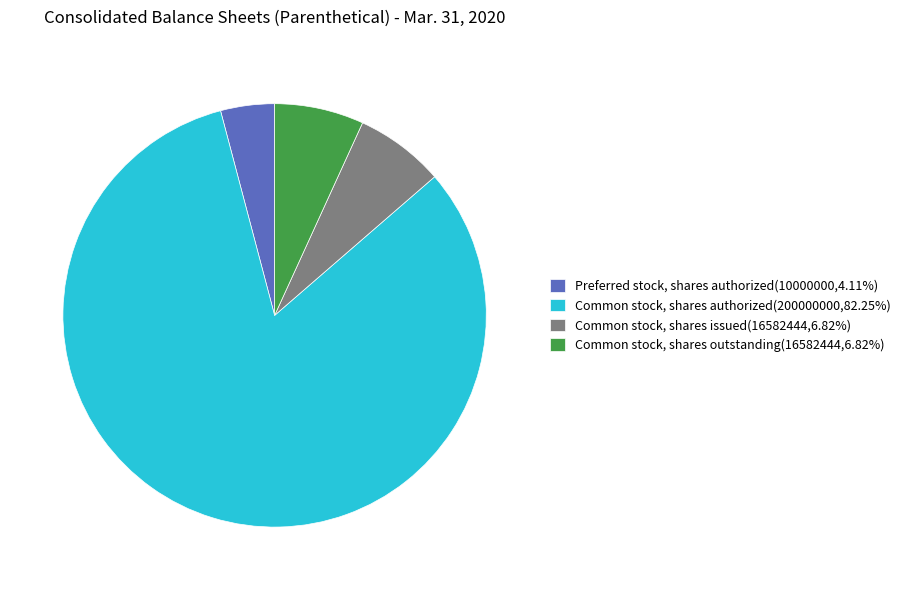

Do Common stock, shares issued(16582444,6.82%) and Common stock, shares outstanding(16582444,6.82%) together represent more than half of the pie?

No